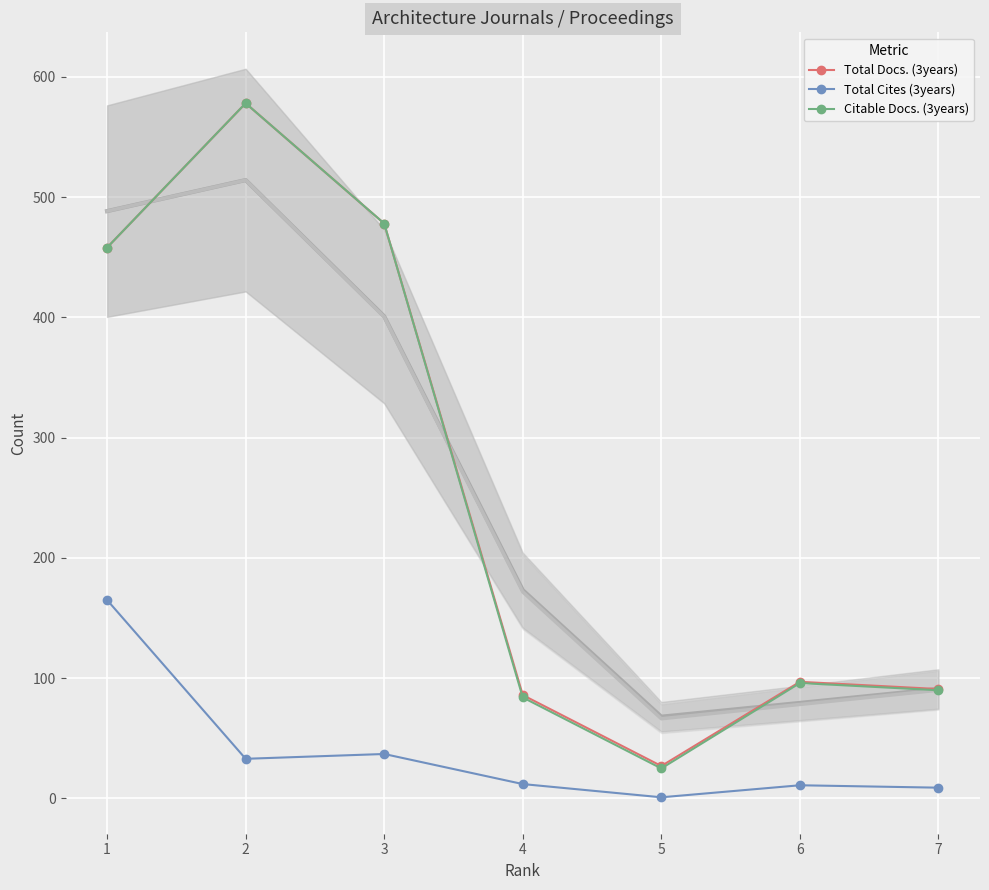

Which category has the highest value in the Total Cites (3years) series?

1